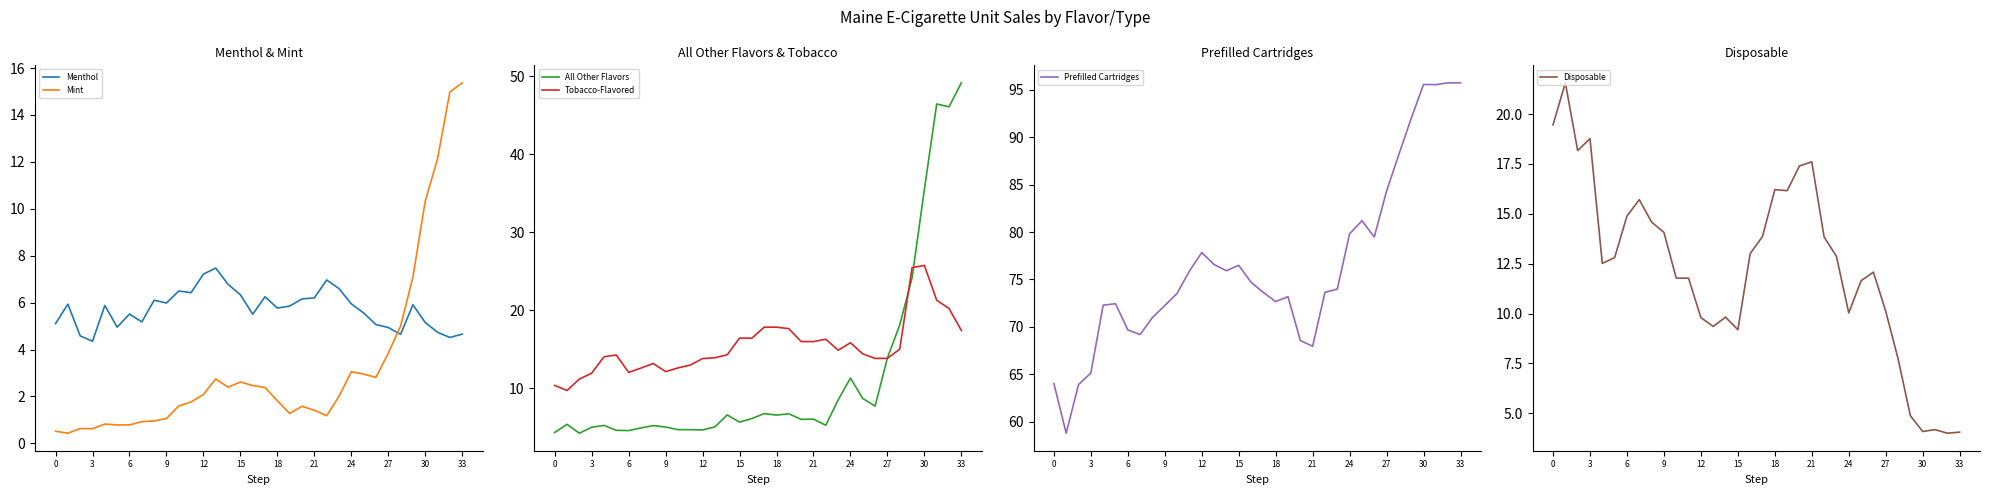

How many data points in Menthol are less than 5?

8